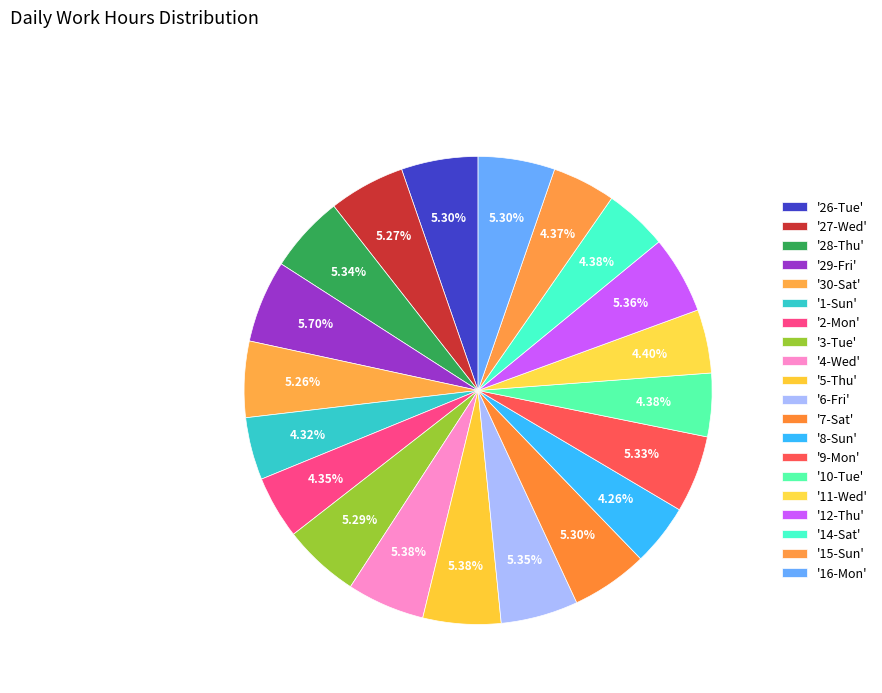

How many slices are in this pie chart?

20